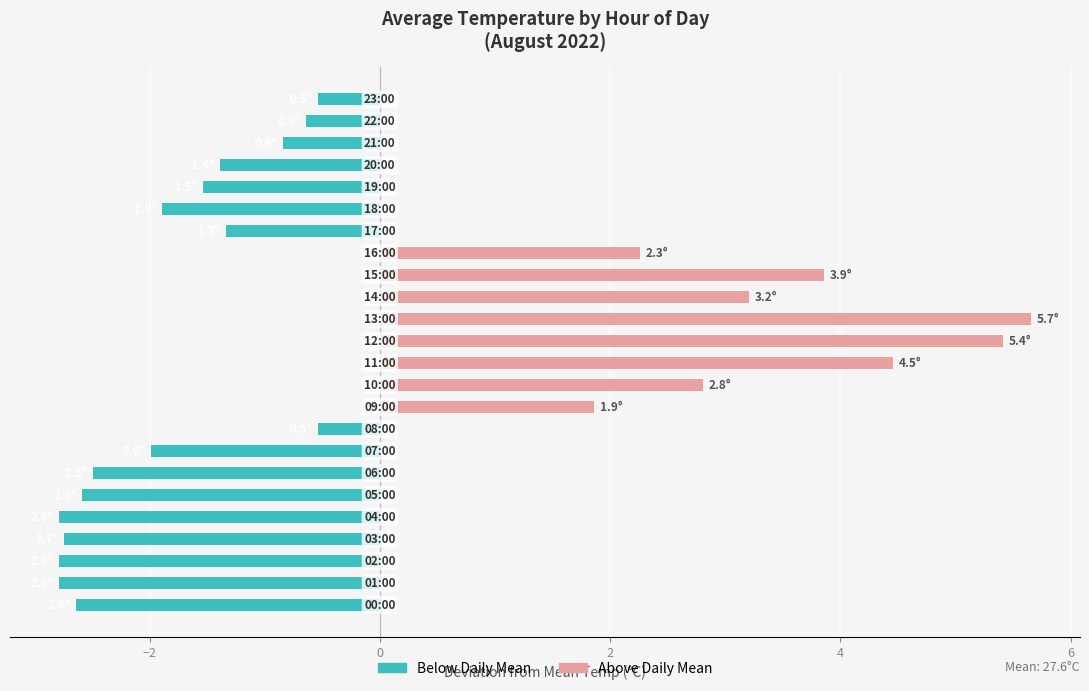

What are all the series names shown in the legend?

Below Daily Mean, Above Daily Mean